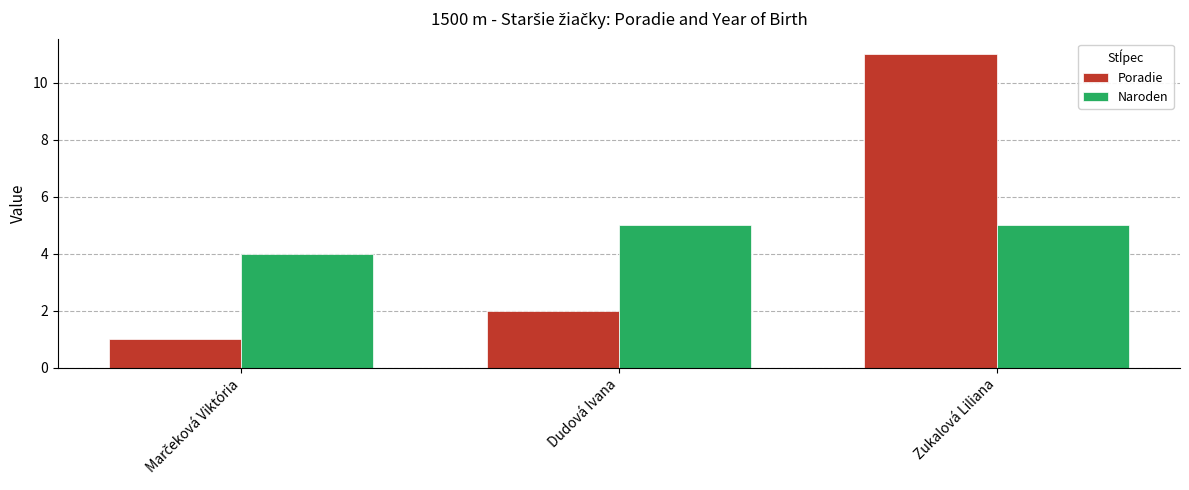

How many Poradie values are between 1 and 11?

3